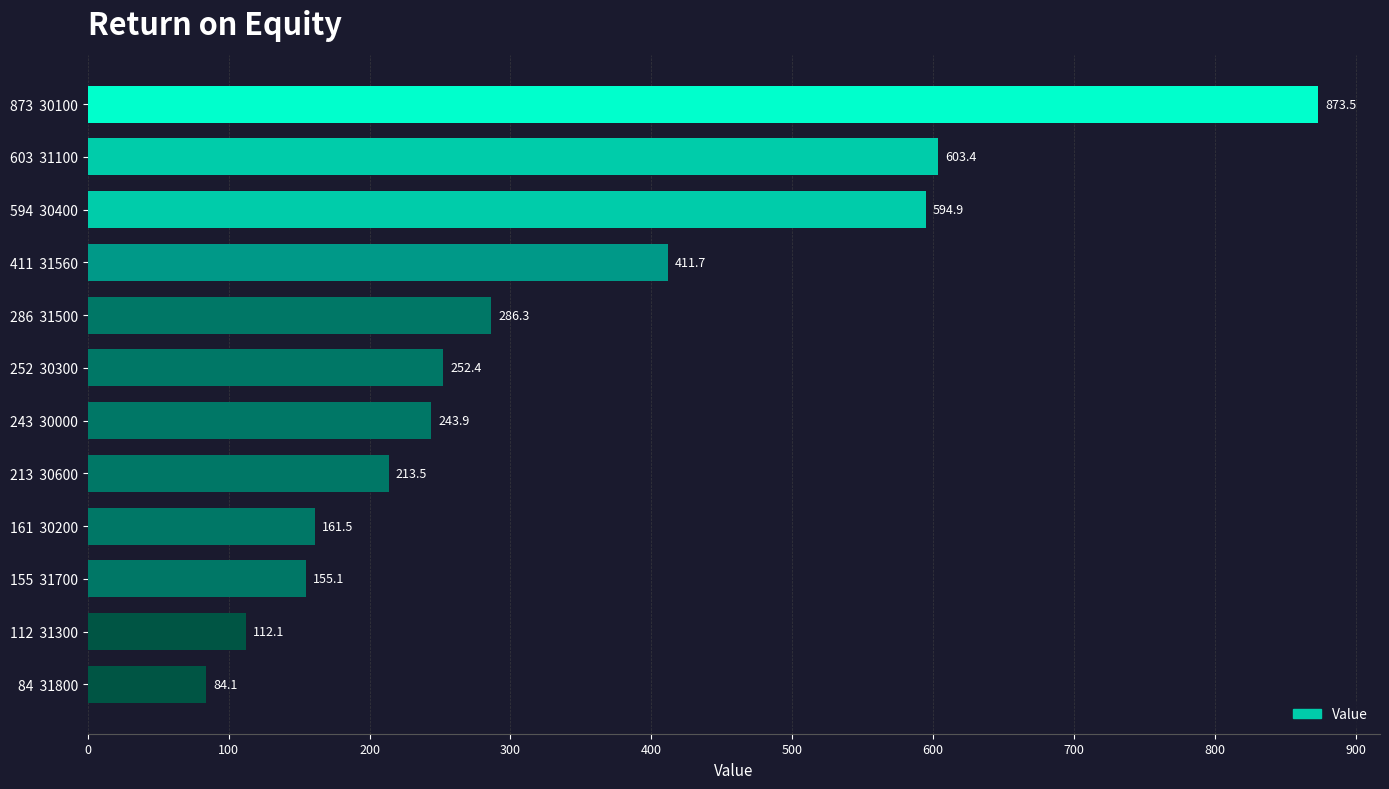

What is the change in value from 213  30600 to 84  31800?

-129.4